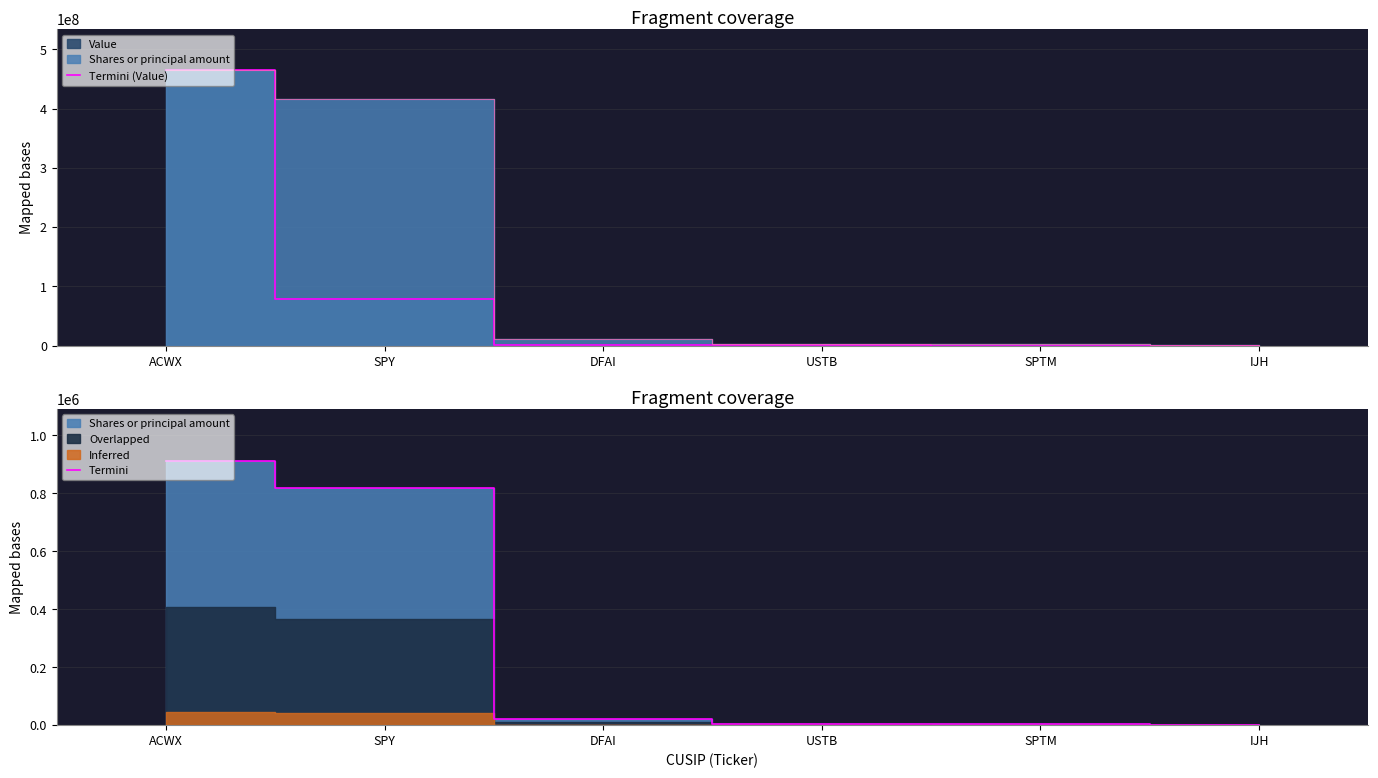

True or false: Termini (Value) and Termini cross at least once.

False